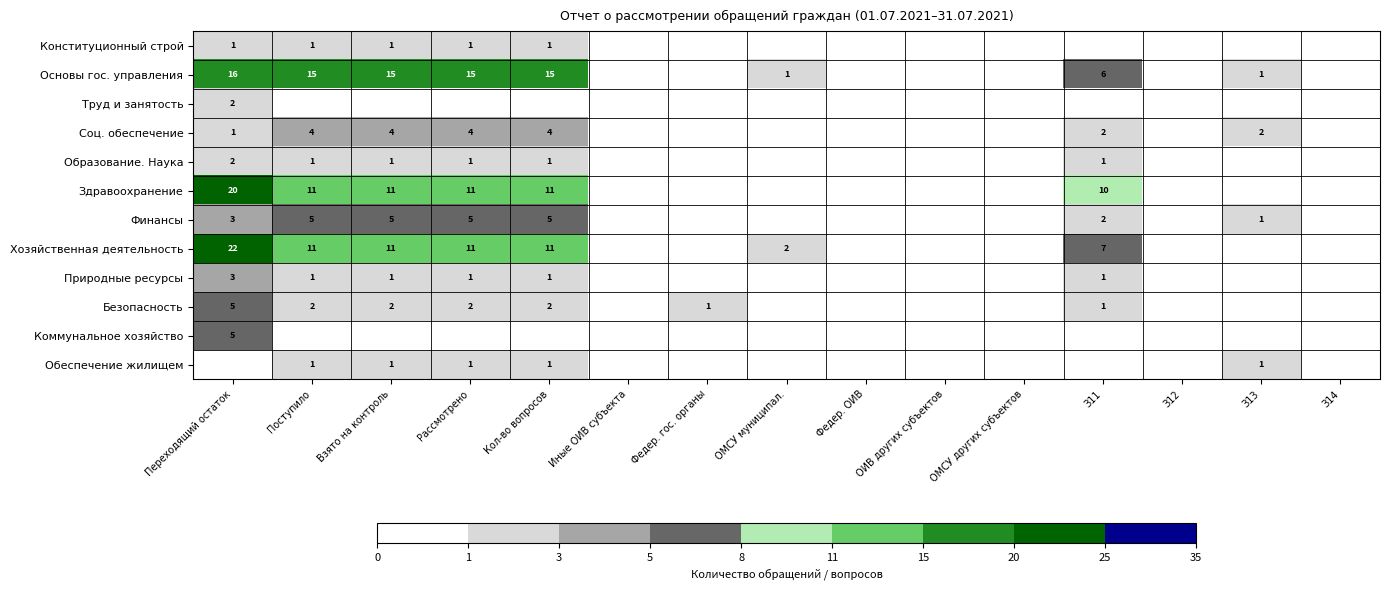

The value of Конституционный строй at Переходящий остаток is 1. True or false?

True